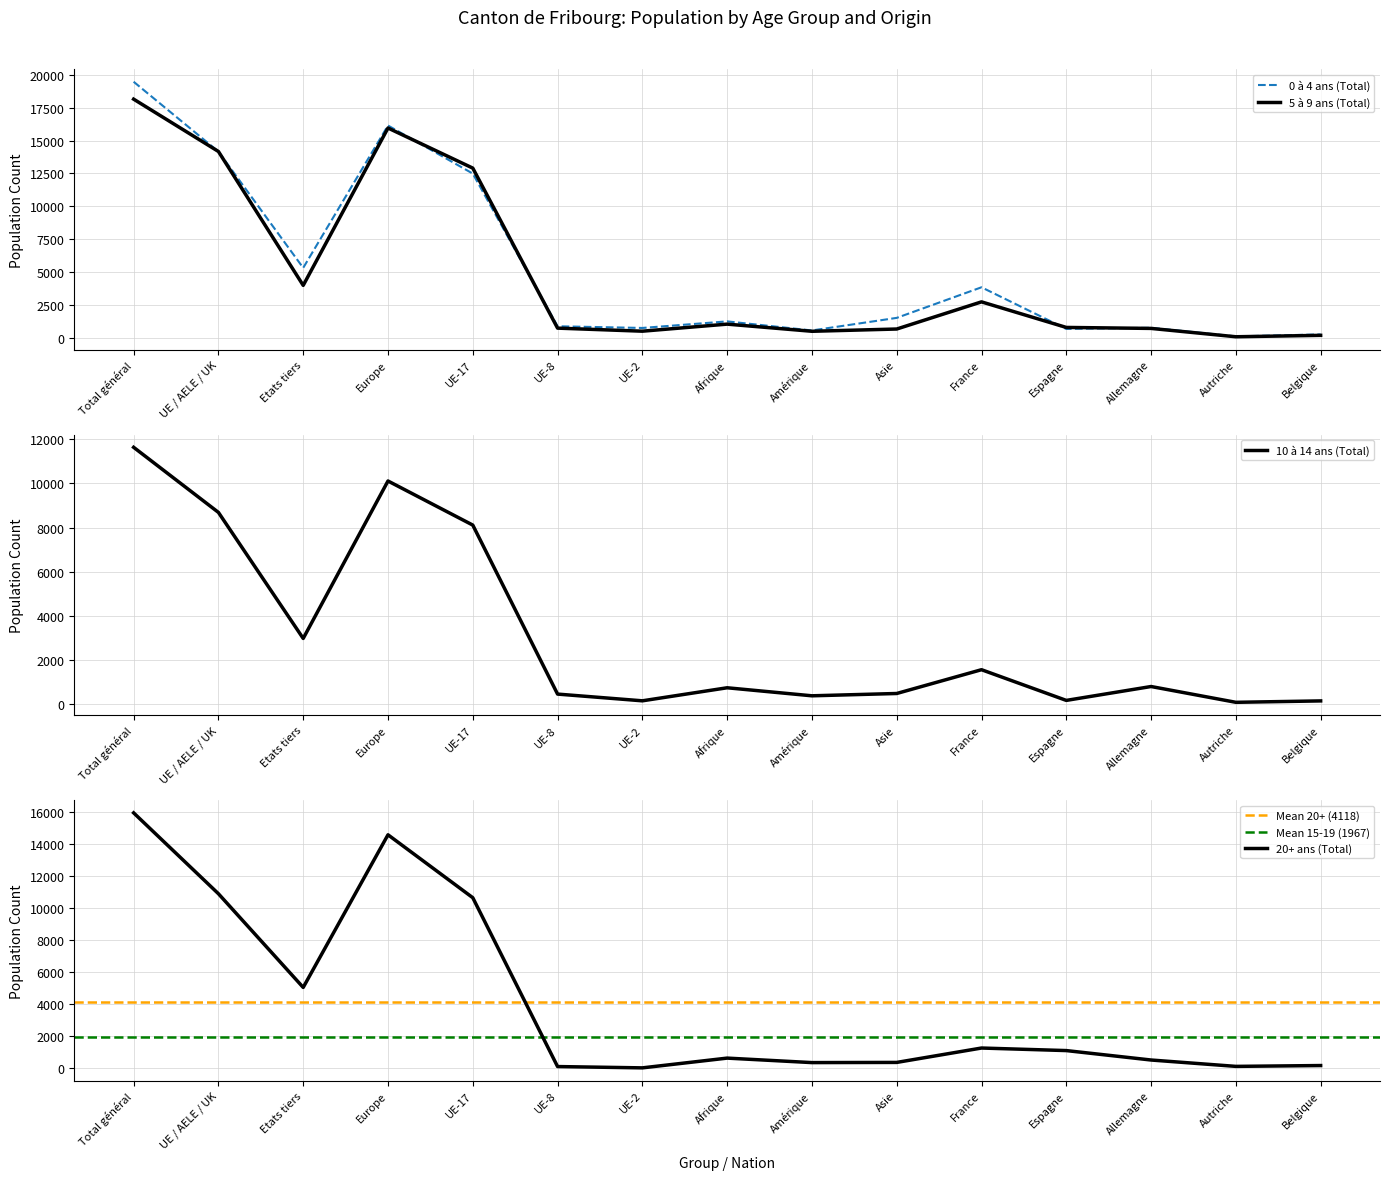

How many lines are shown in the chart?

4